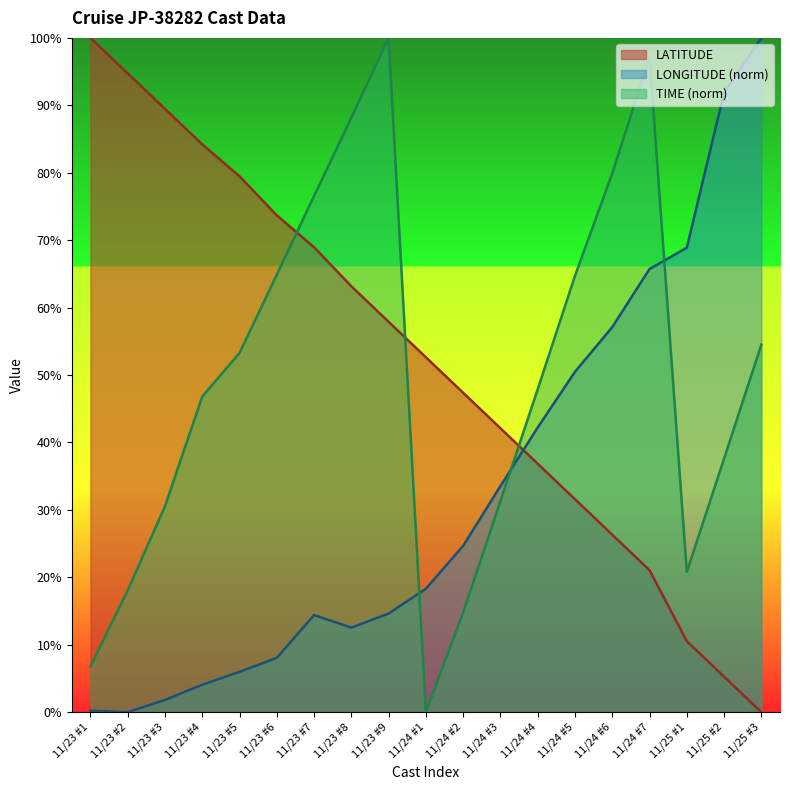

At which category does LONGITUDE reach its first local peak?

11/23 #7